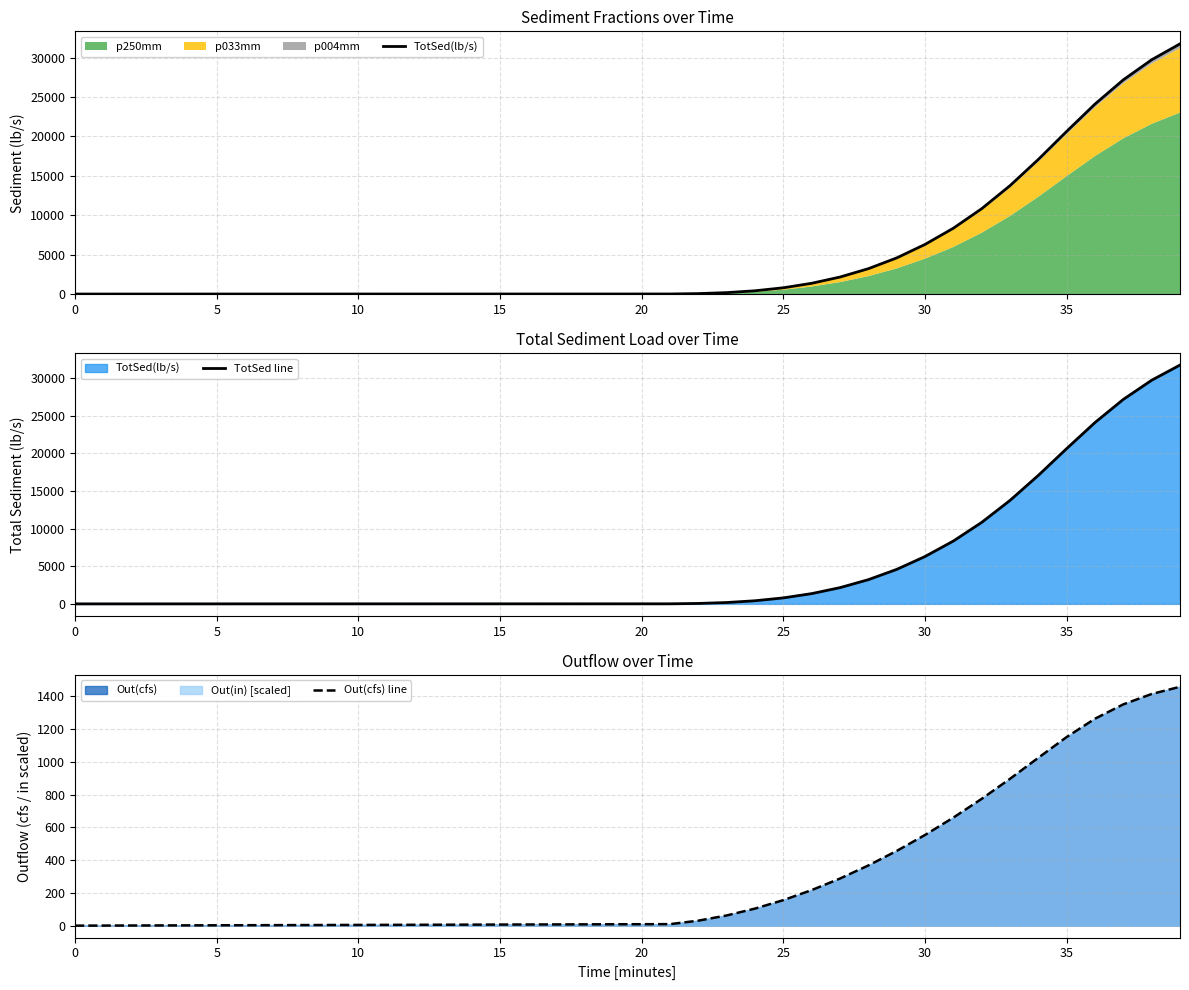

At how many categories does at least one series exceed 6733?

9